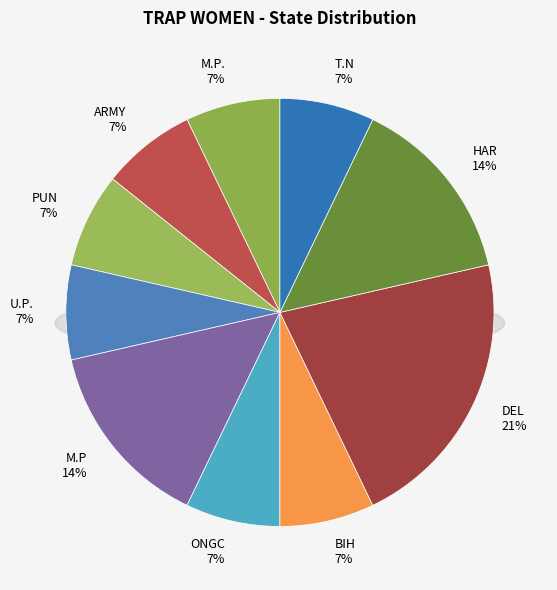

Is there a majority slice in this chart?

No